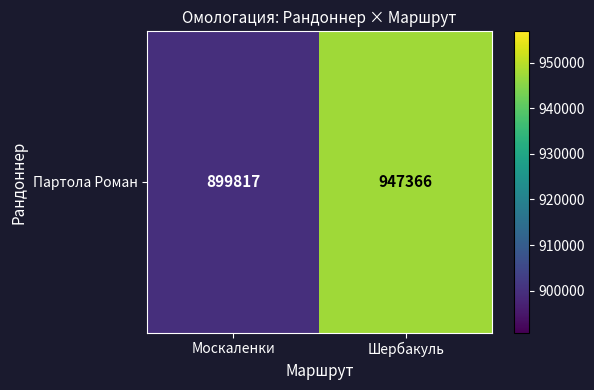

Reading left to right, what are all the values shown in this chart?

Москаленки=899817	Шербакуль=947366